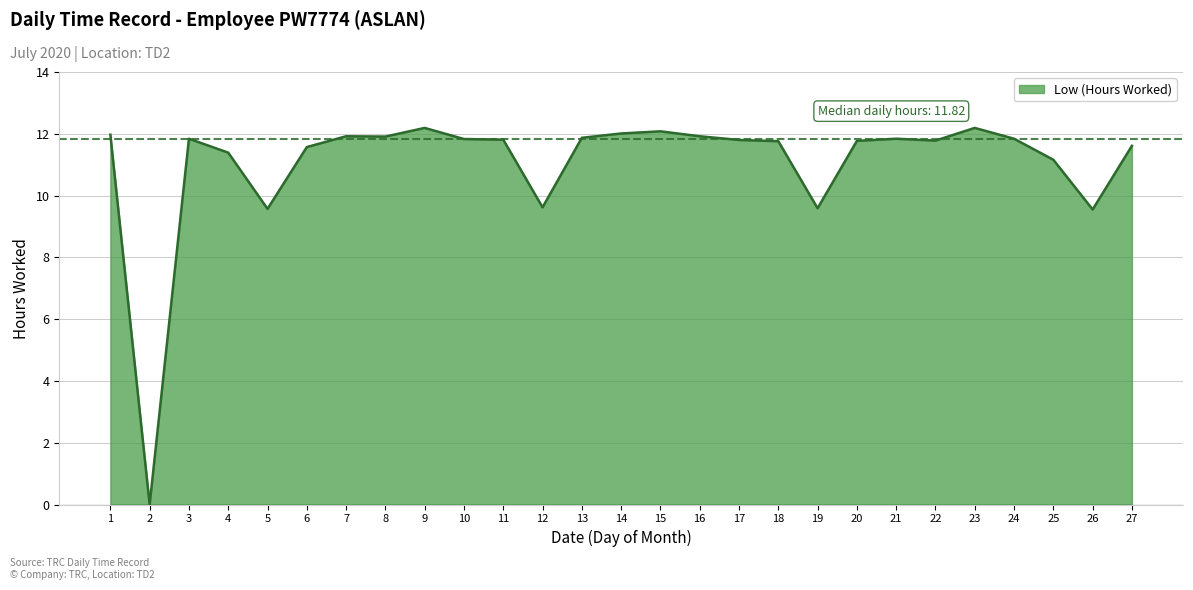

The chart shows a value of 11.8 at 24. True or false?

True